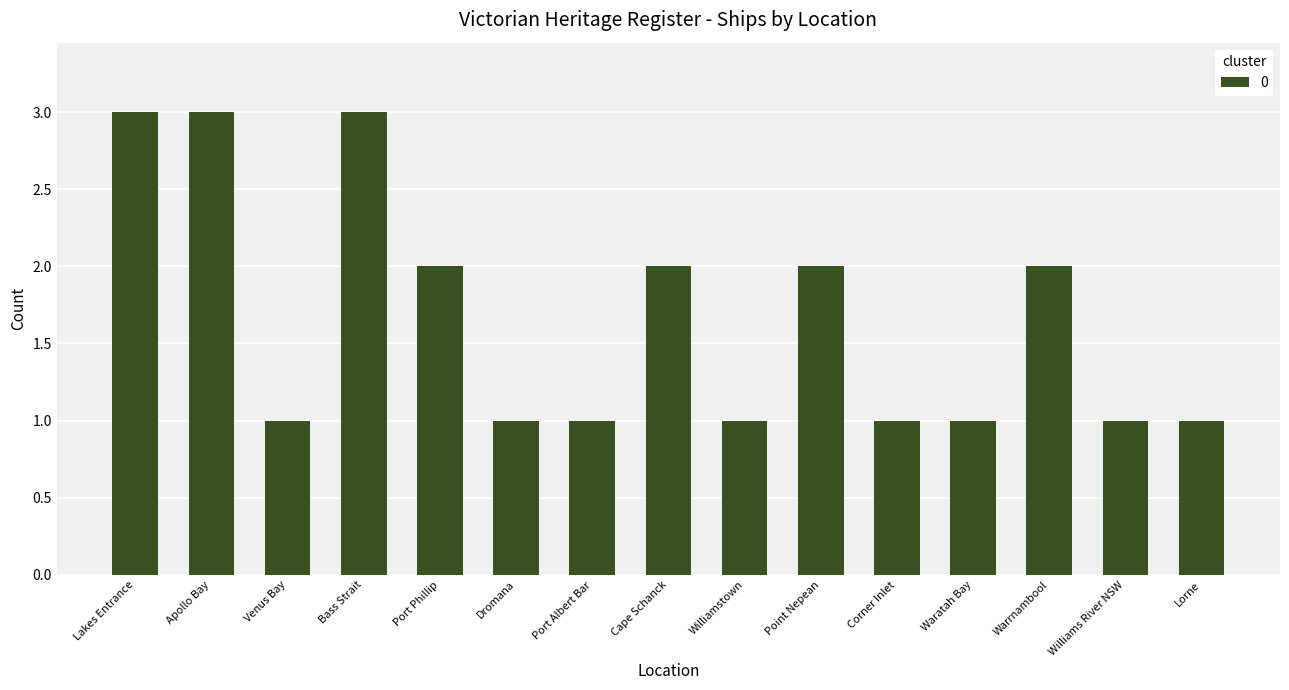

True or false: the data shows 0 at Williamstown.

False